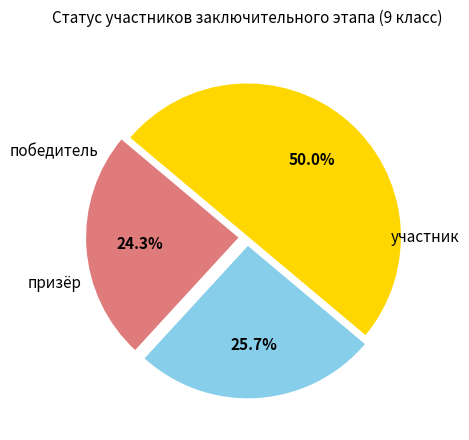

Count the number of slices in the pie.

3